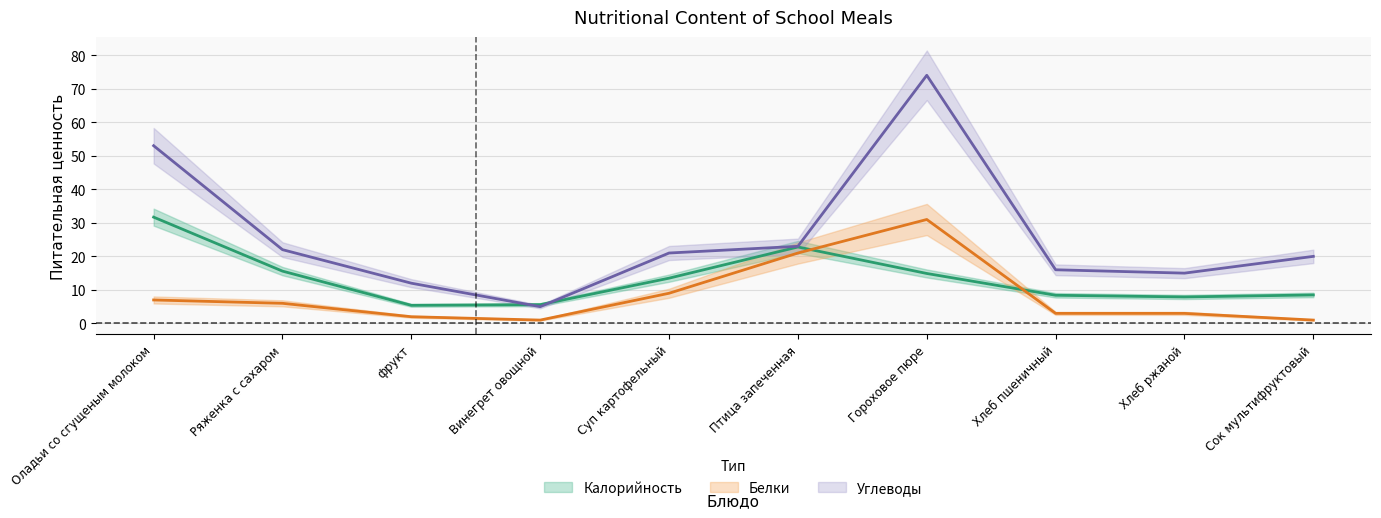

Where is the first local minimum for Углеводы?

Винегрет овощной